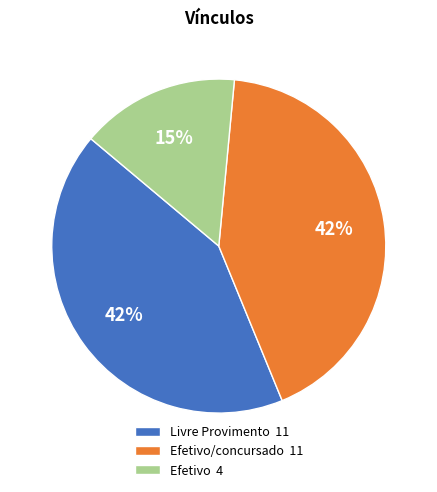

To the nearest percent, what is the combined percentage of Efetivo 4 and Livre Provimento 11?

58%